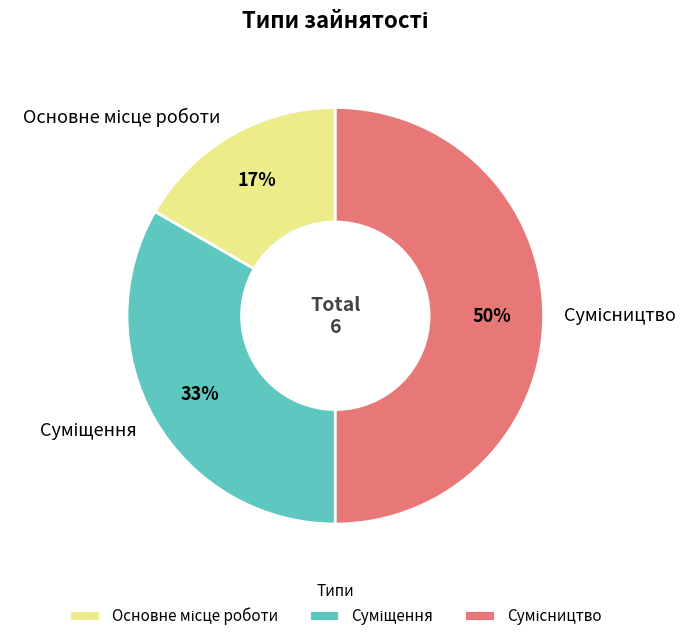

To the nearest percent, what is the average slice percentage?

33%